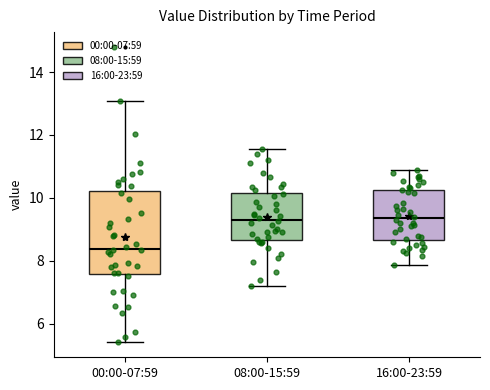

Comparing the boxes themselves (not the whiskers), which one is the tallest?

00:00-07:59